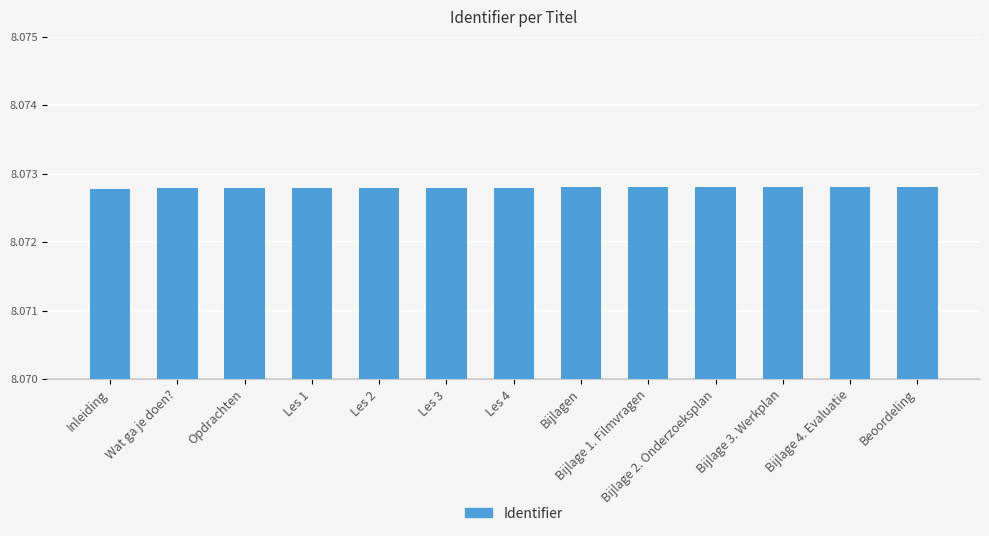

What is the sum of the values at Bijlage 1. Filmvragen and Les 4?

16.1